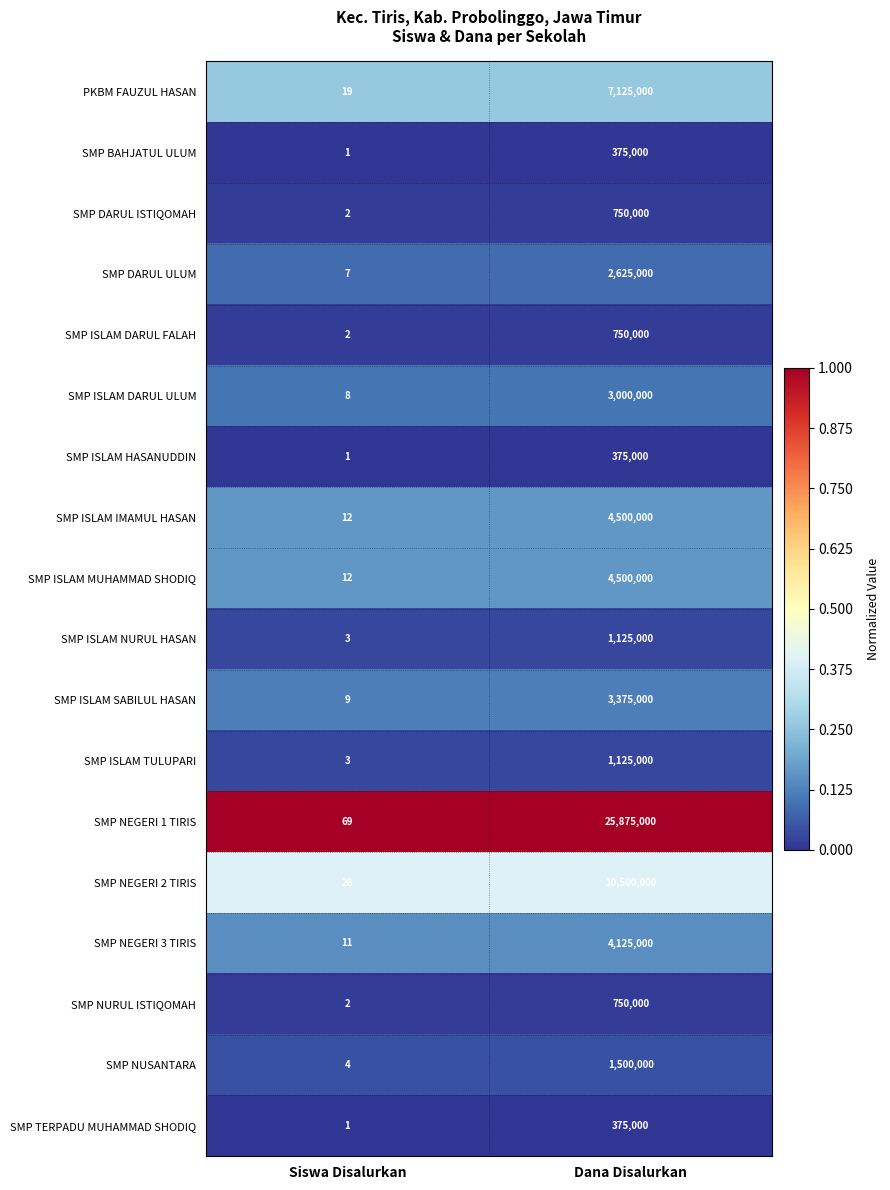

What is the approximate value of SMP NEGERI 3 TIRIS at Dana Disalurkan?

4125000